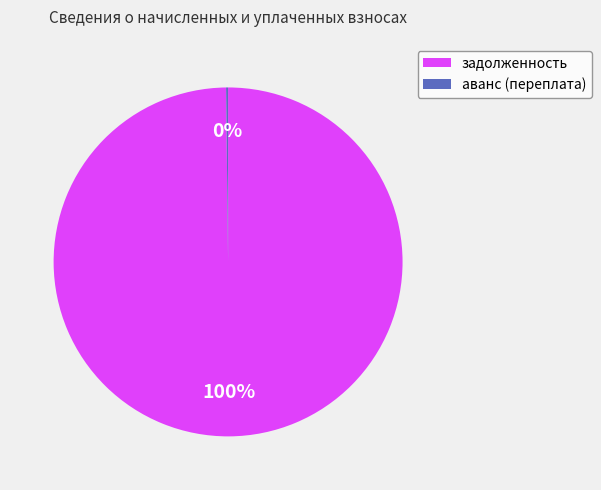

To the nearest percent, what is the difference between the largest and smallest slice percentages?

100%